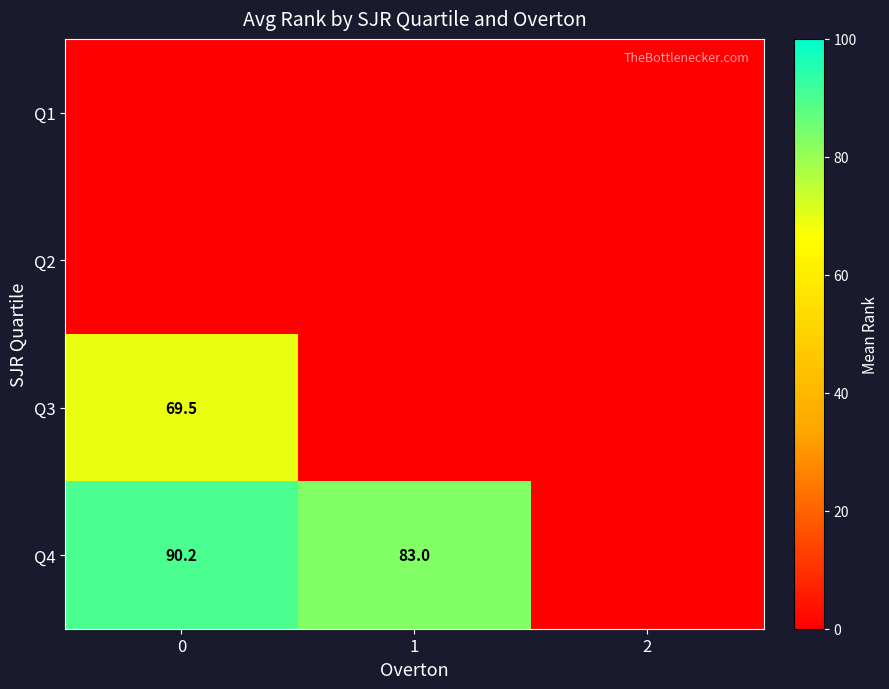

True or false: Q4 has a value of 90.2 at 0.

True